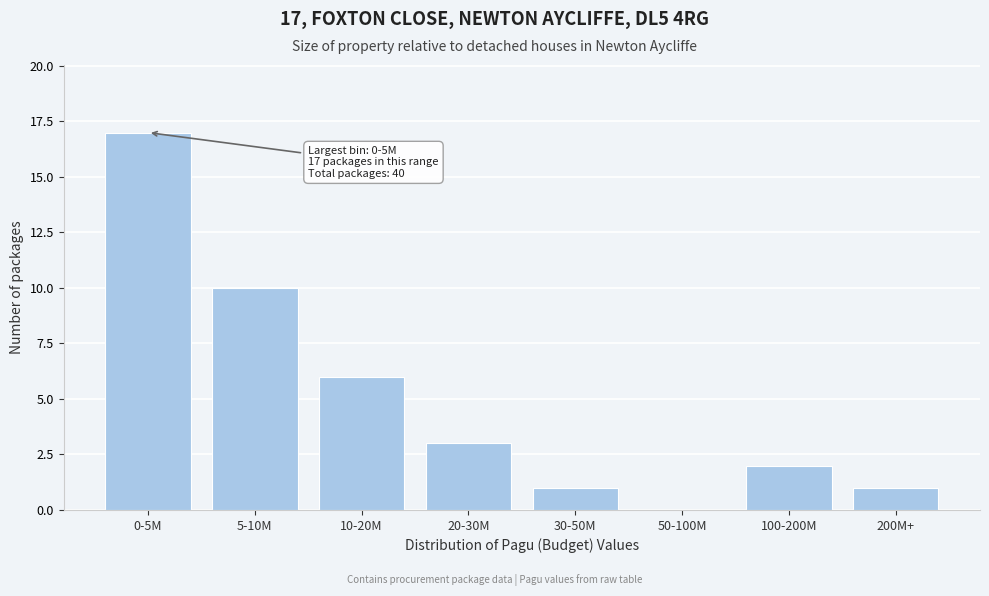

Reading right to left, list all the values displayed in this chart.

200M+=1	100-200M=2	50-100M=0	30-50M=1	20-30M=3	10-20M=6	5-10M=10	0-5M=17